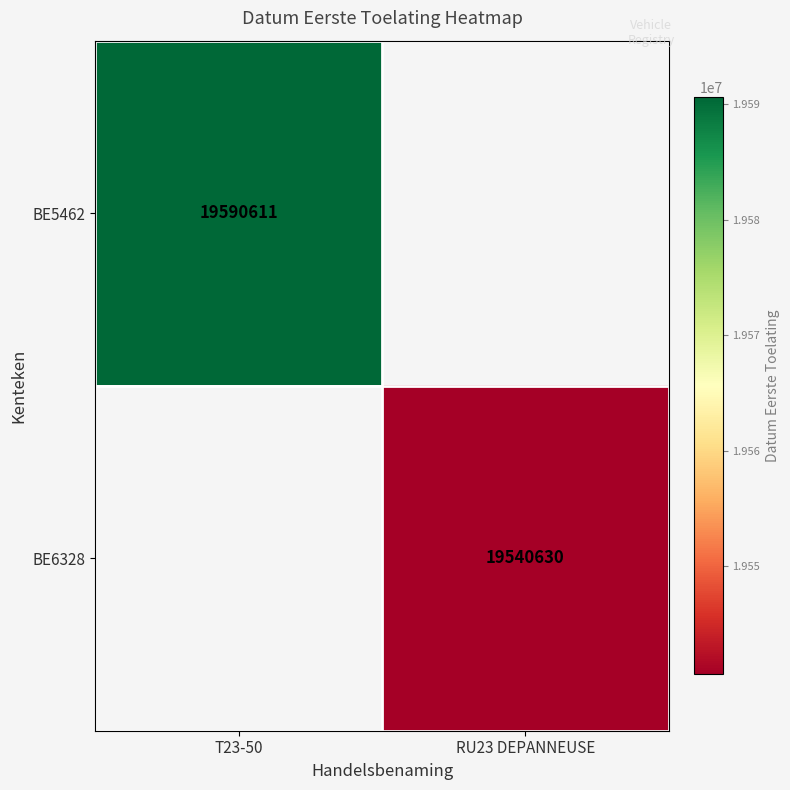

The value of BE6328 at RU23 DEPANNEUSE is 34496127. True or false?

False